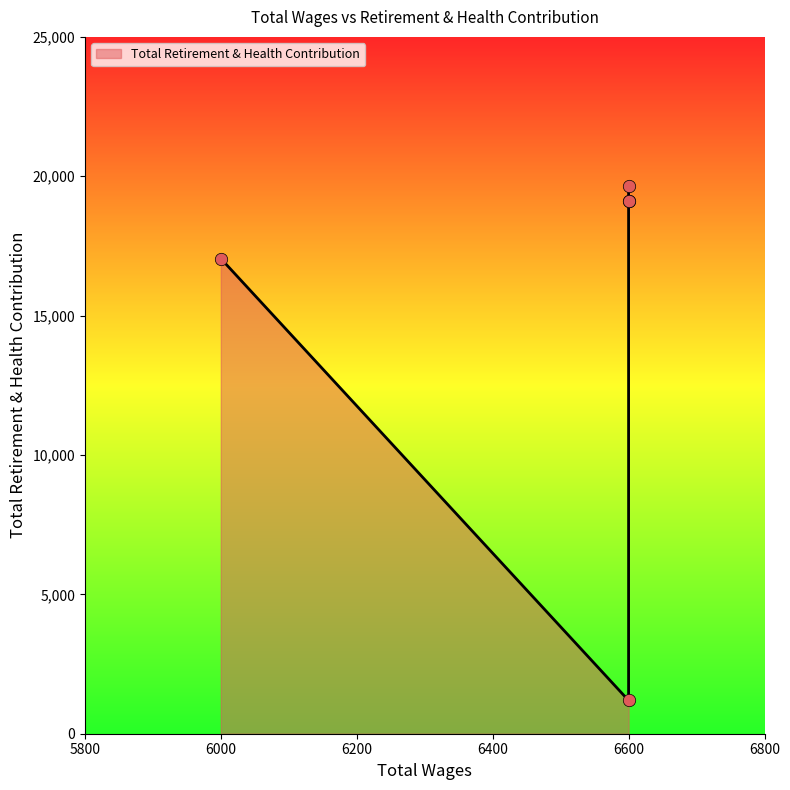

What is the change in value from 6600.0 to 6600.0?

+17917